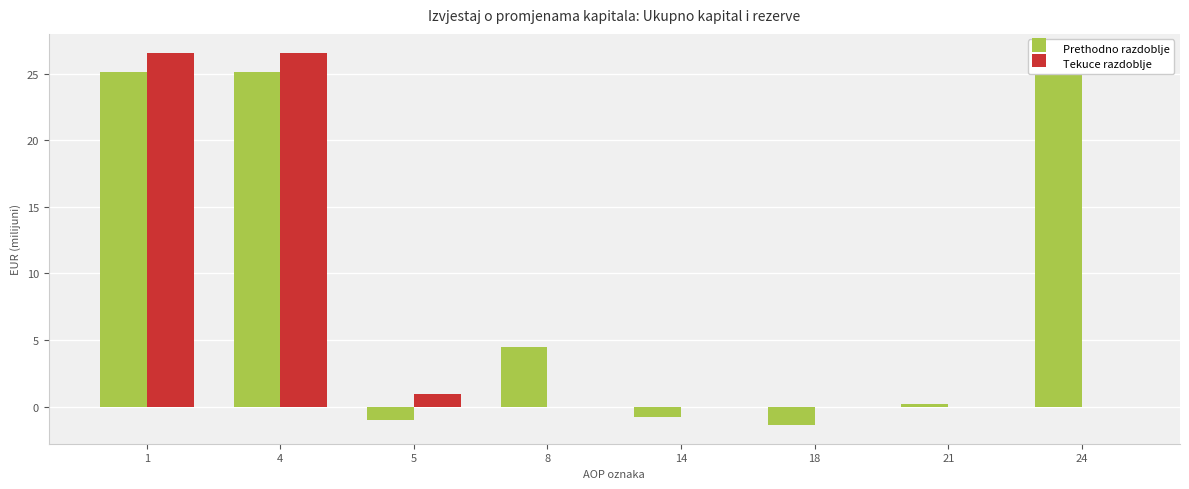

How many bars are there in total?

16